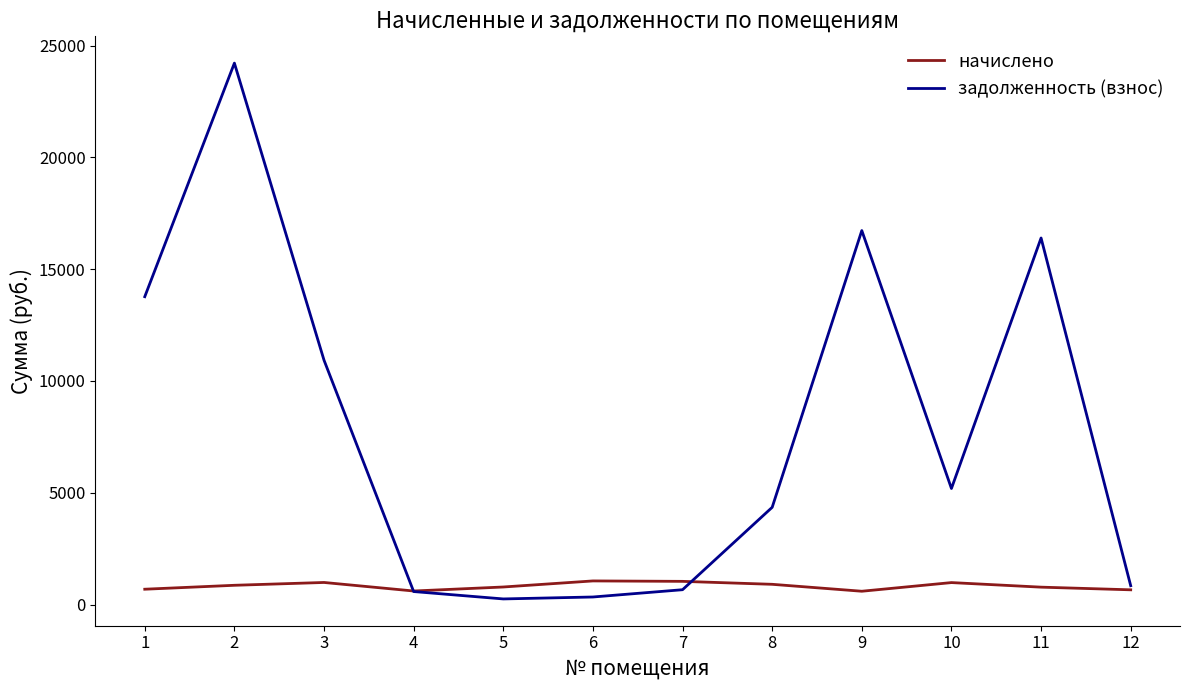

What is the spread (max minus min) of values at 2?

23355.7